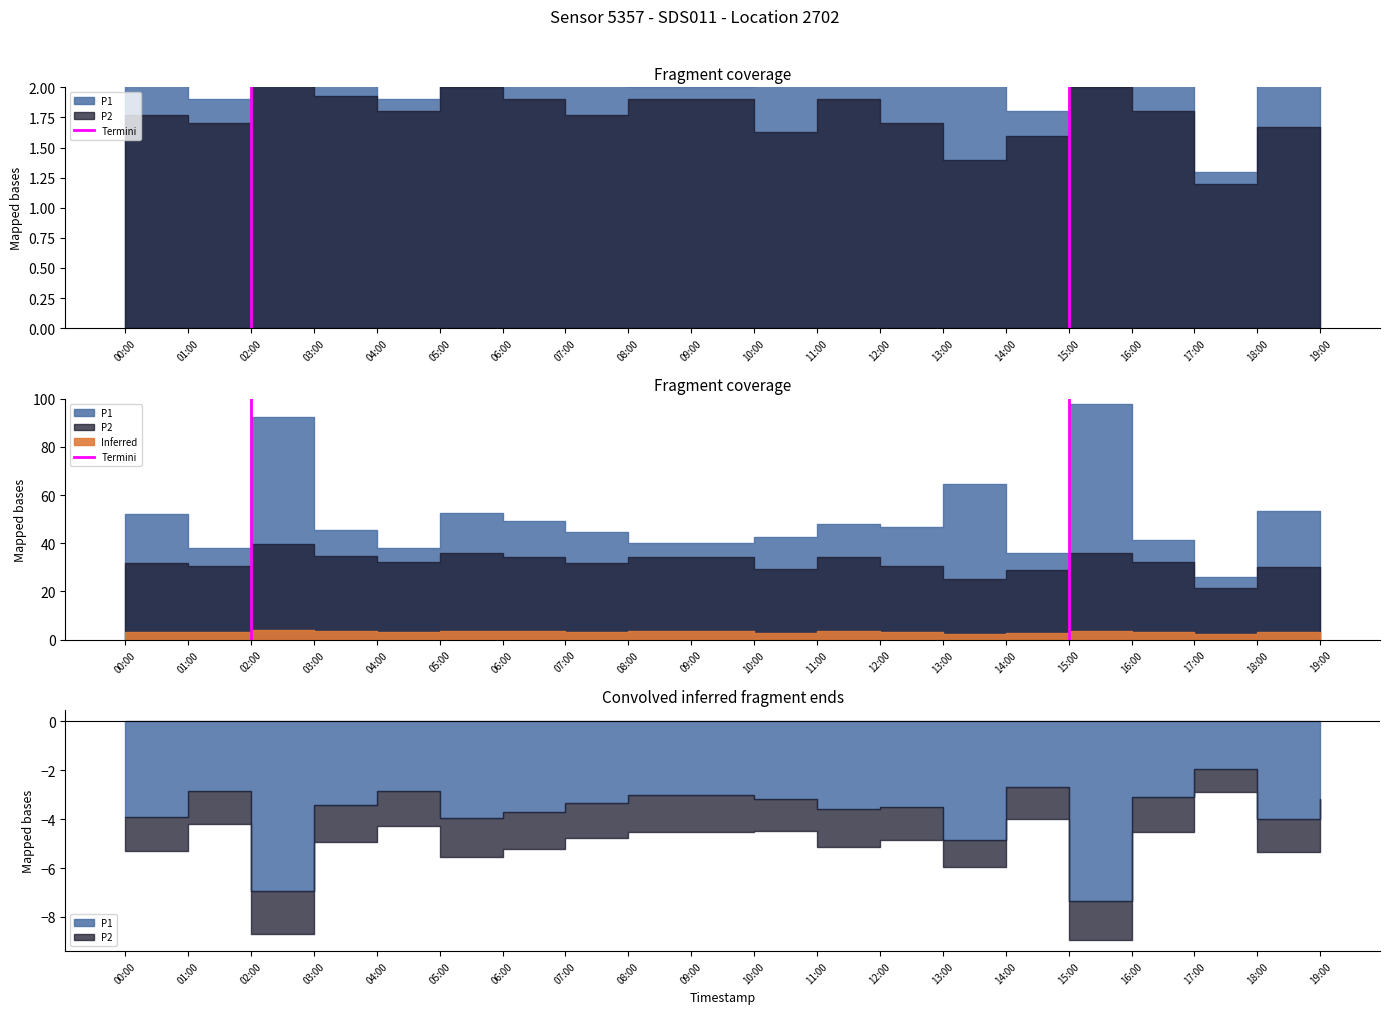

What is the difference between the values at 01:00 and 00:00?

1